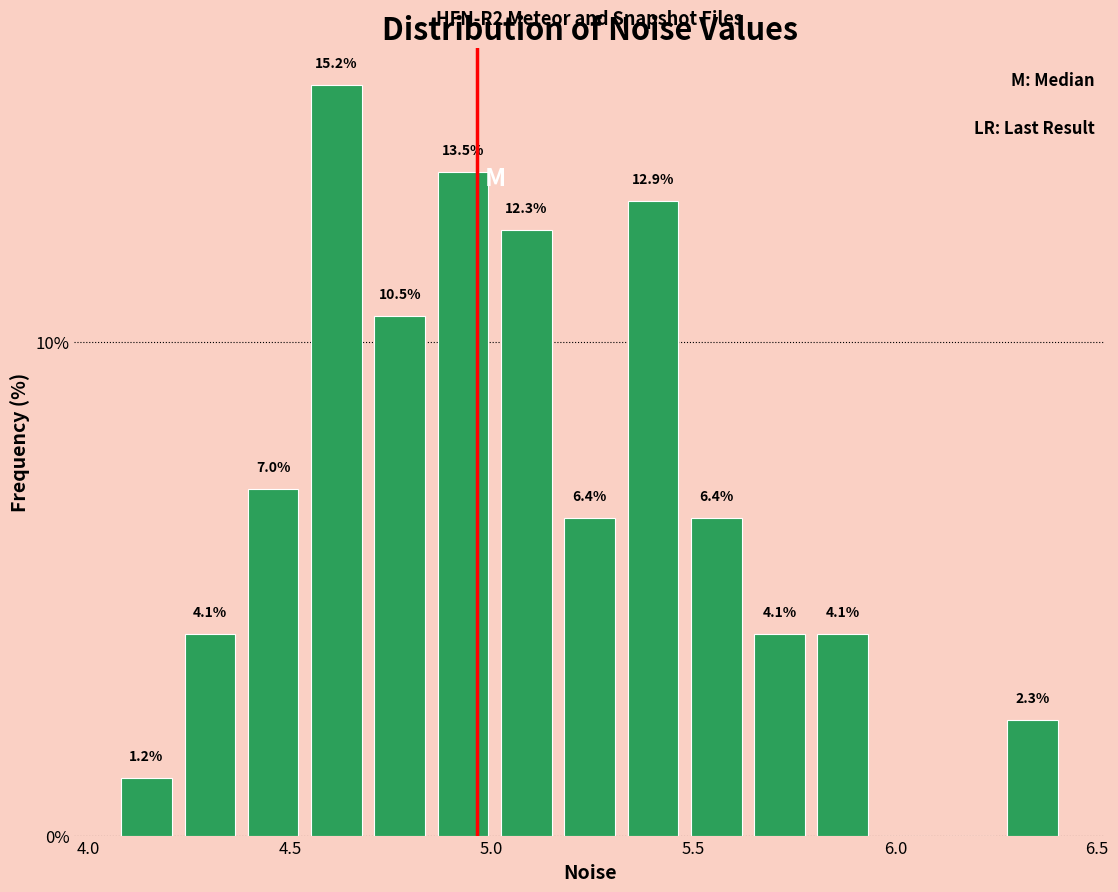

Read against the x-axis, roughly where is the centre of the tallest bar?

4.60